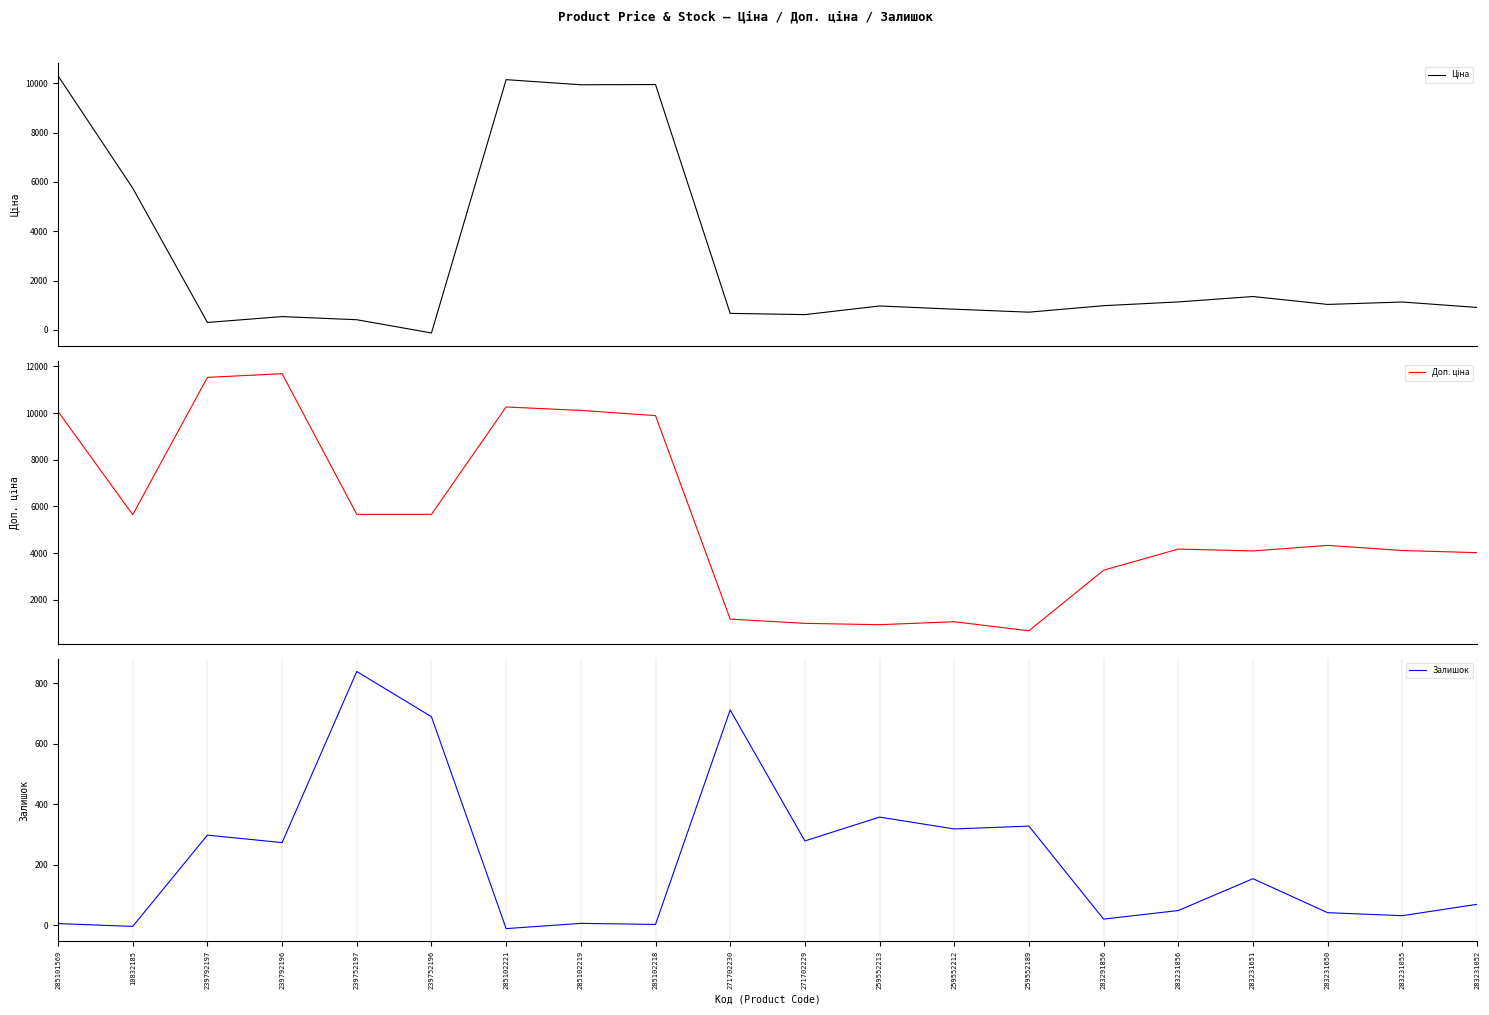

The value of Ціна at 239752196 is -127.5. True or false?

True